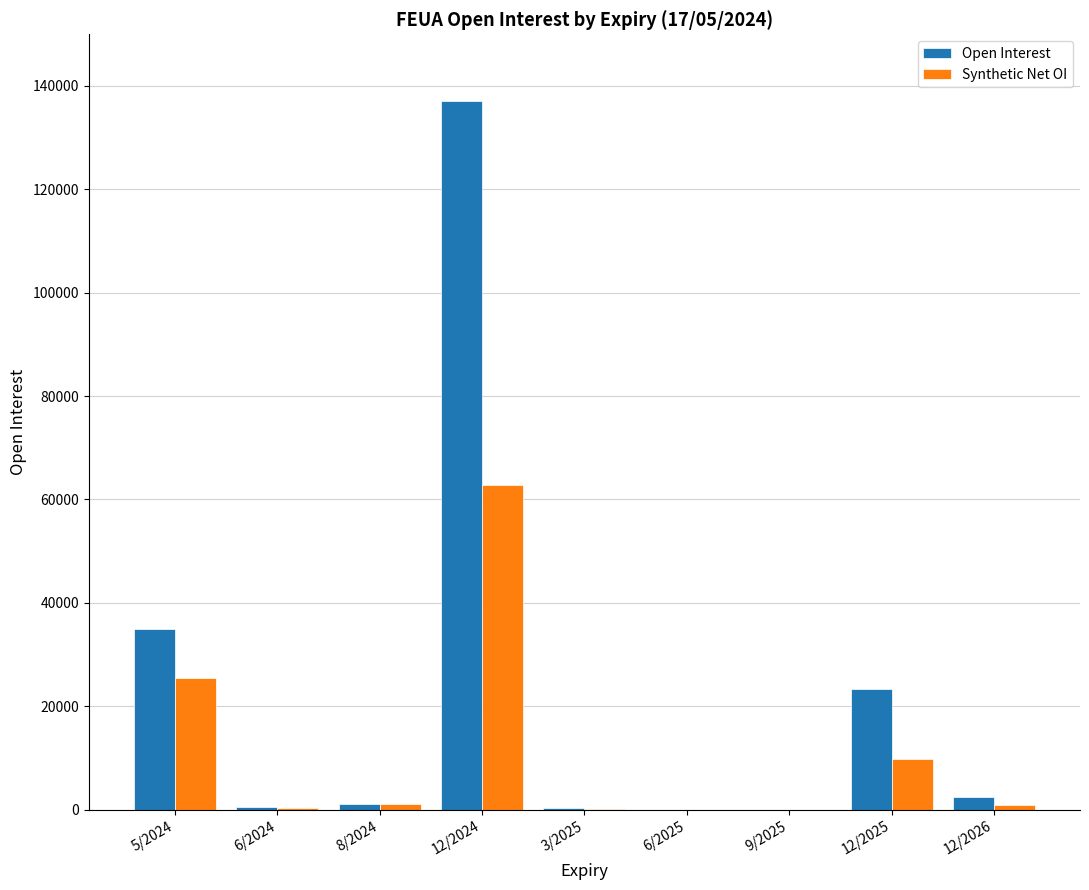

Which series changed the most between 3/2025 and 12/2025?

Open Interest